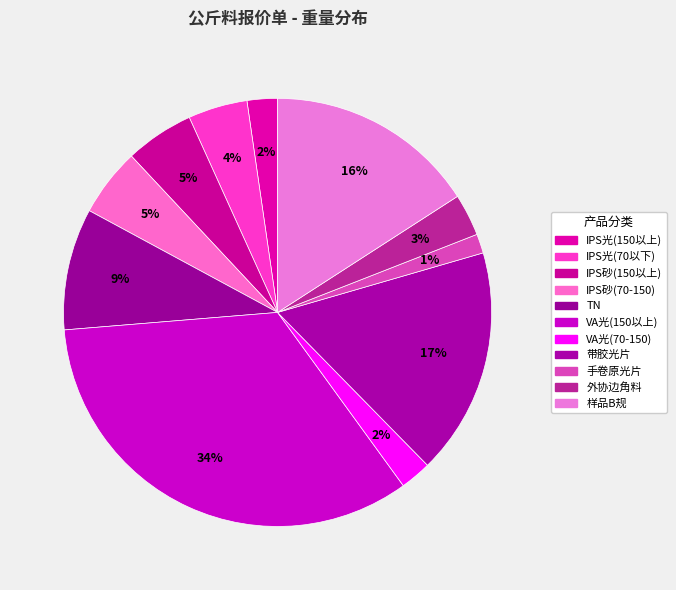

What percentage is the IPS砂(70-150) slice, to the nearest percent?

5%